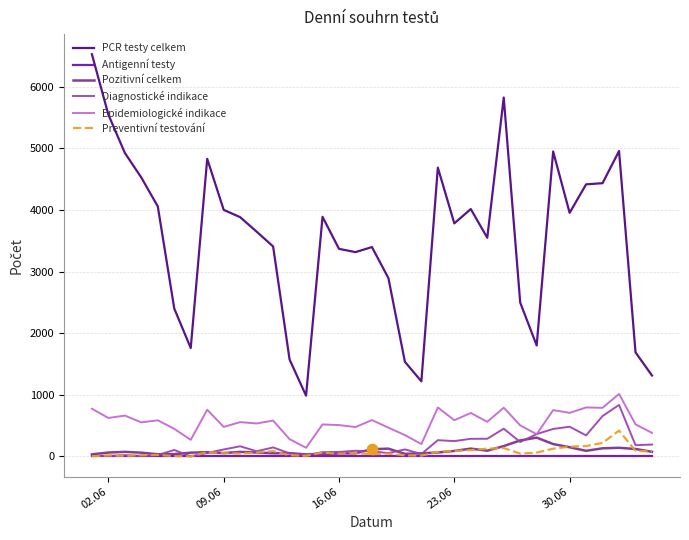

Which series has the largest total across all categories?

PCR testy celkem